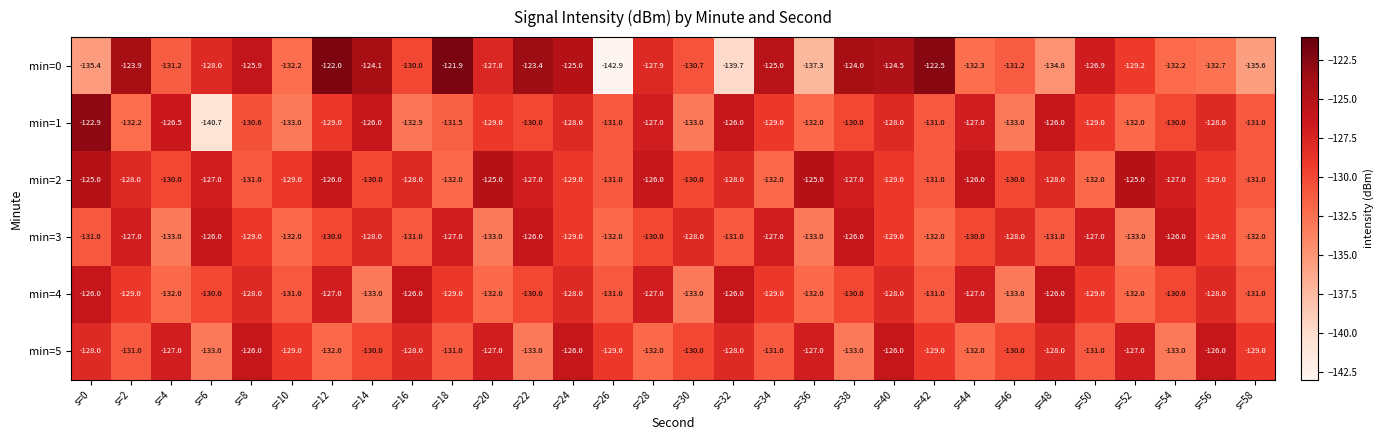

What is the spread (max minus min) of values at s=8?

5.1